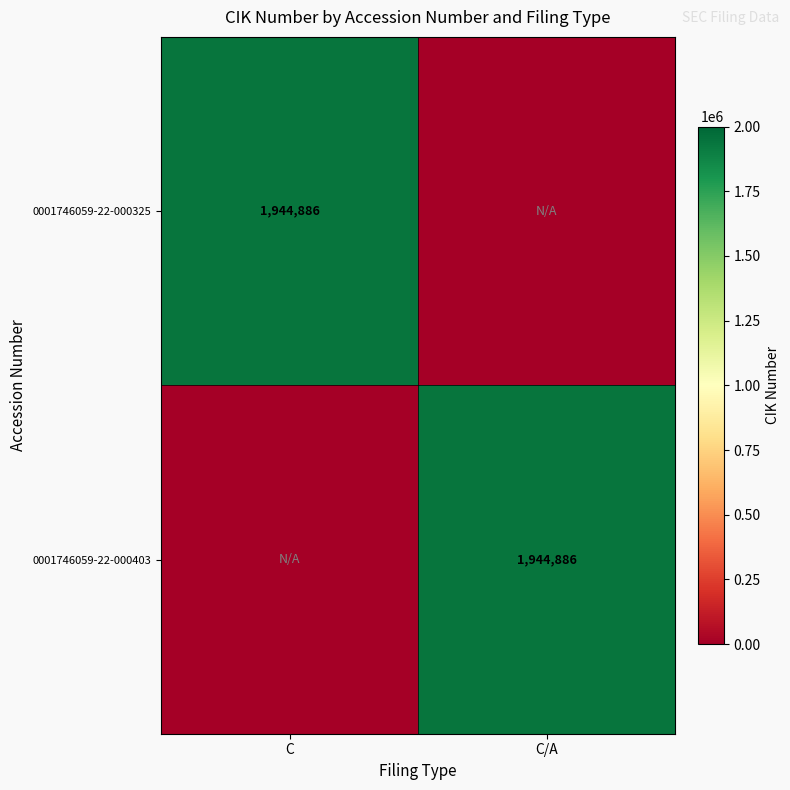

True or false: 0001746059-22-000403 has a value of 1299692 at C/A.

False